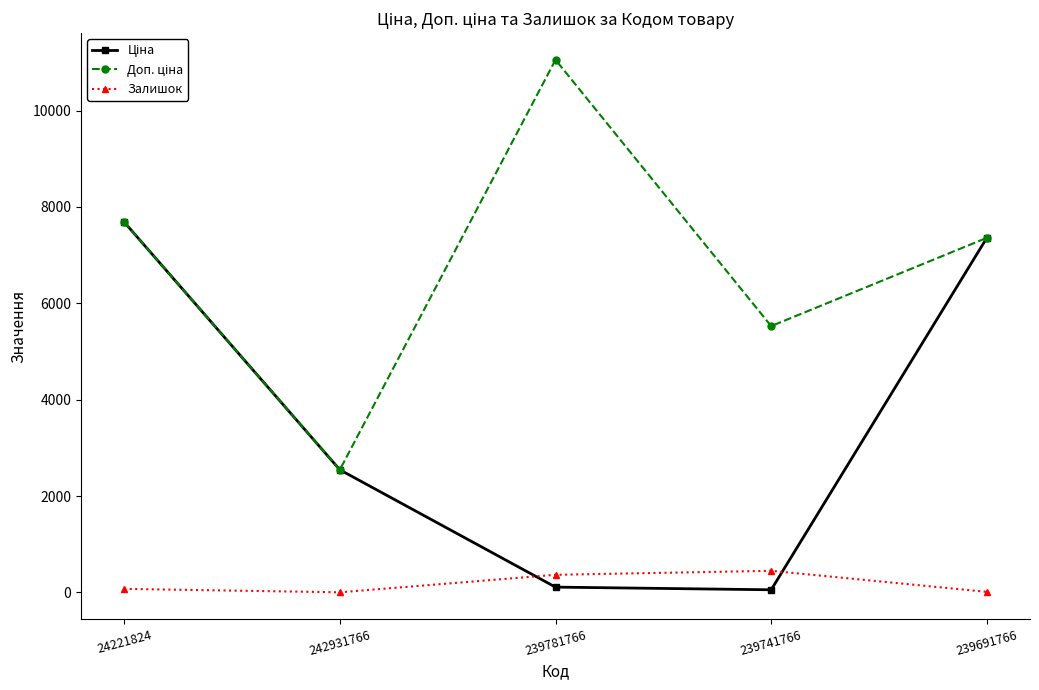

Is it true that Залишок equals 449.0 at 239741766?

True